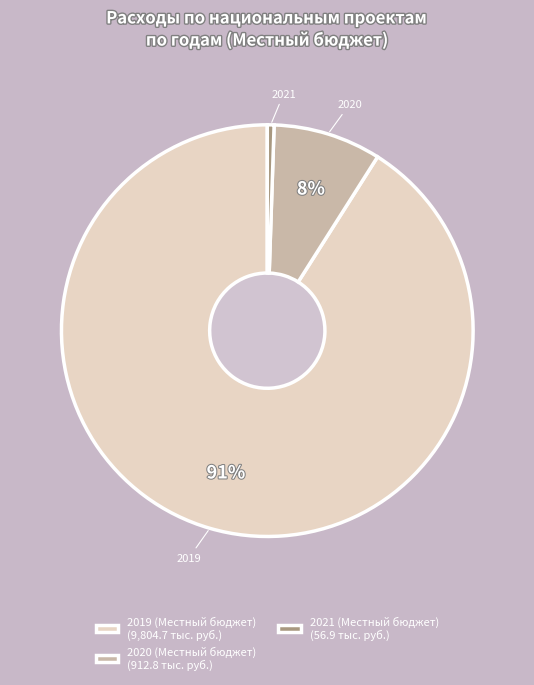

True or false: 2021 (Местный бюджет) (56.9 тыс. руб.) accounts for 11% of the total.

False